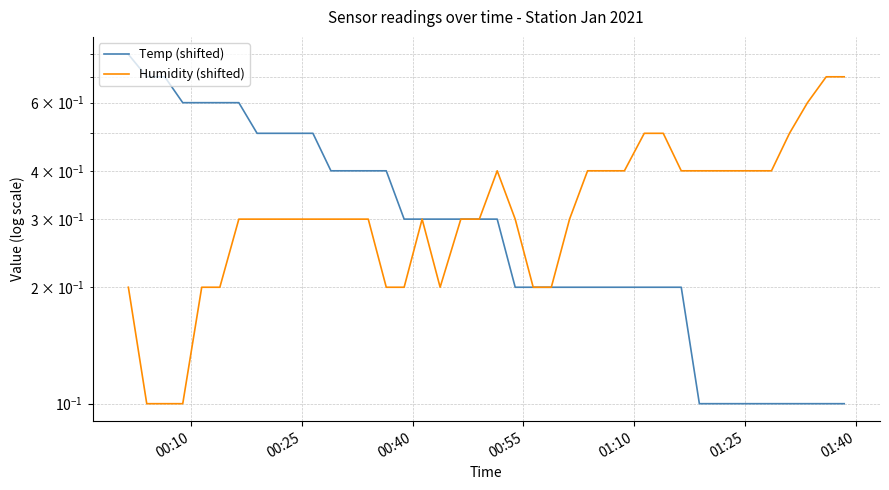

Rank the series by their average value, from highest to lowest.

Humidity (shifted), Temp (shifted)